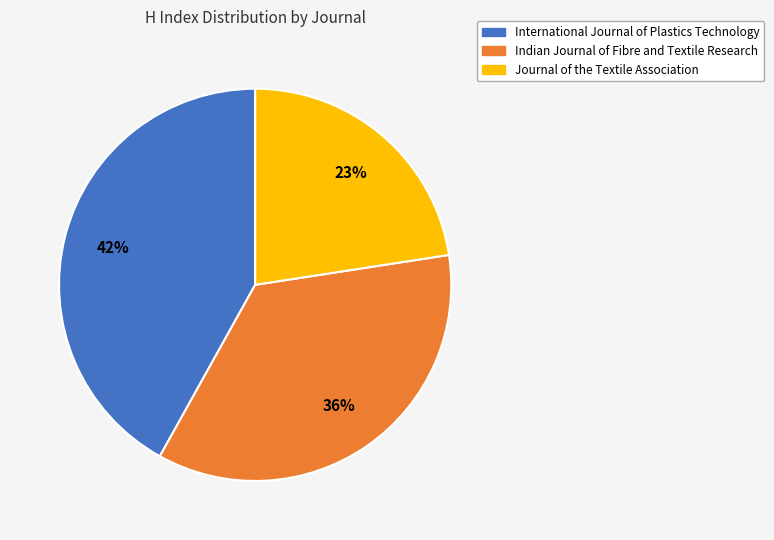

How many segments does this pie chart have?

3